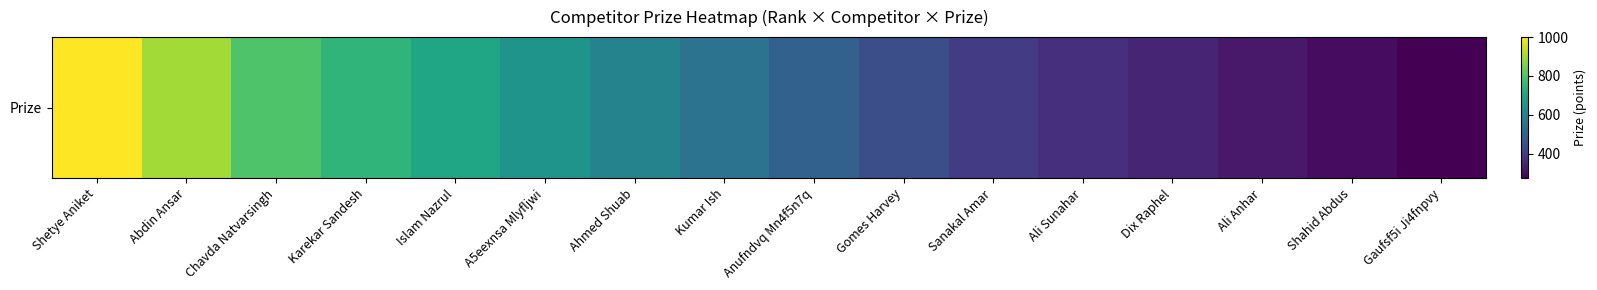

How many values are below 550?

8